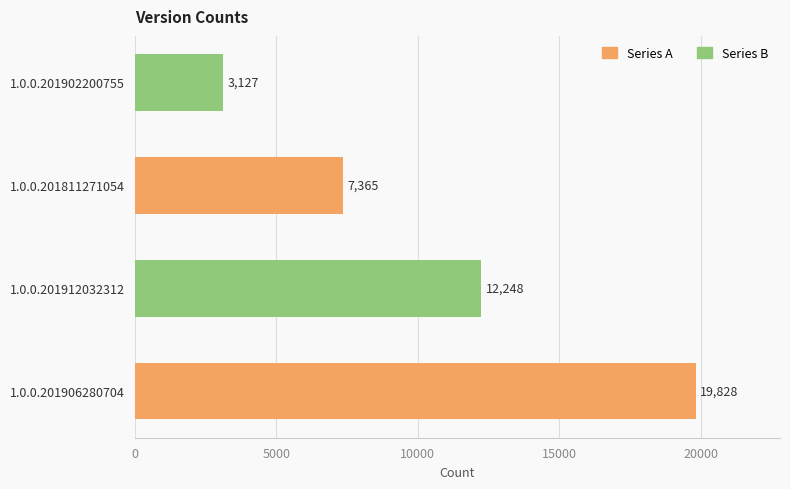

Read the value at 1.0.0.201906280704, to the nearest 50.

19850